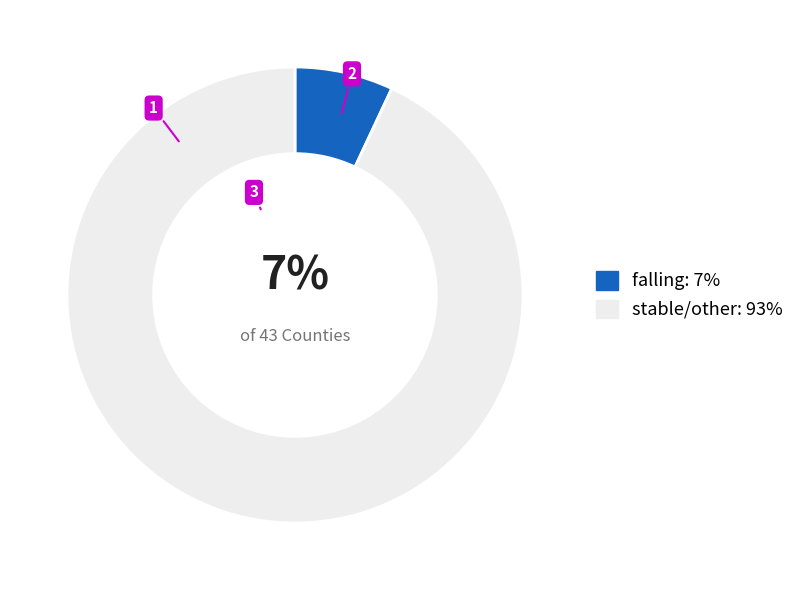

To the nearest percent, what is the difference between the largest and smallest slice percentages?

86%